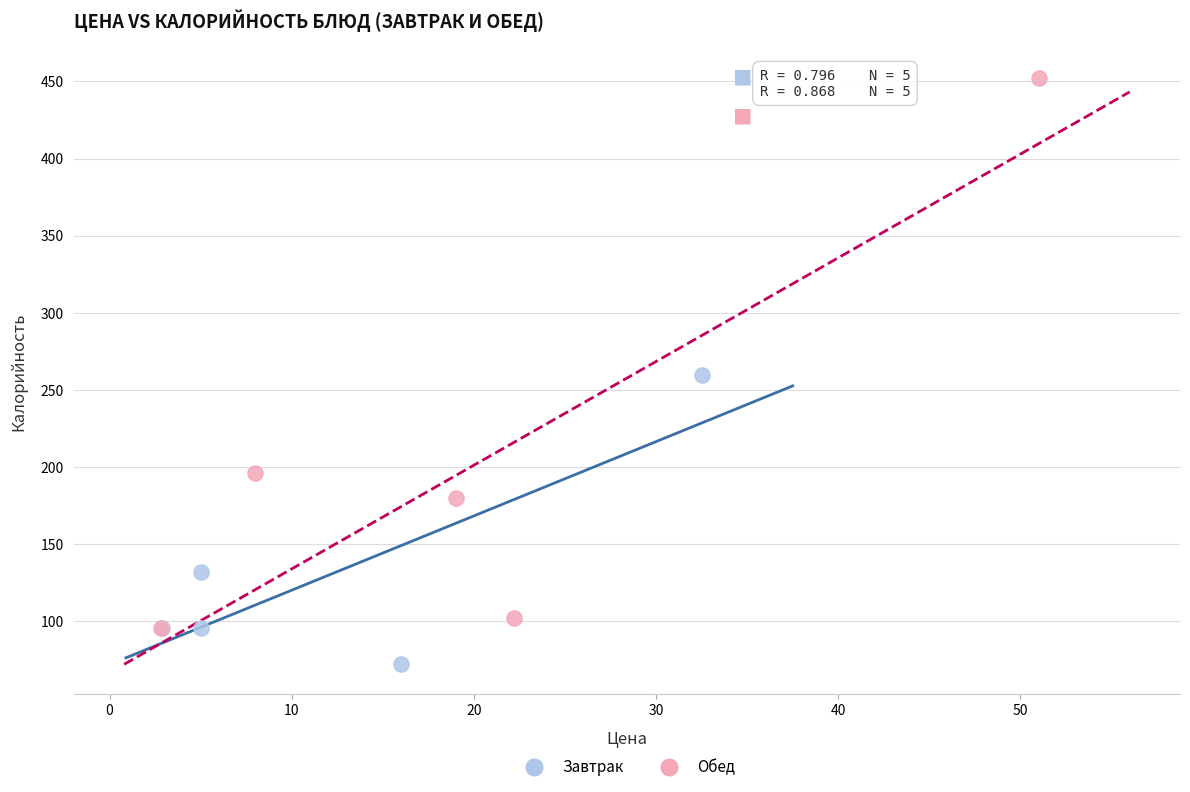

Which series reaches the minimum Y coordinate?

Завтрак